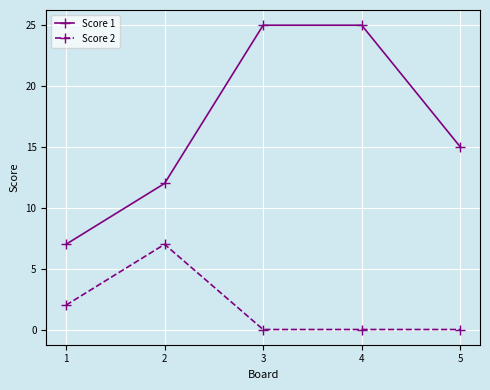

Which series changed the most between 1 and 3?

Score 1